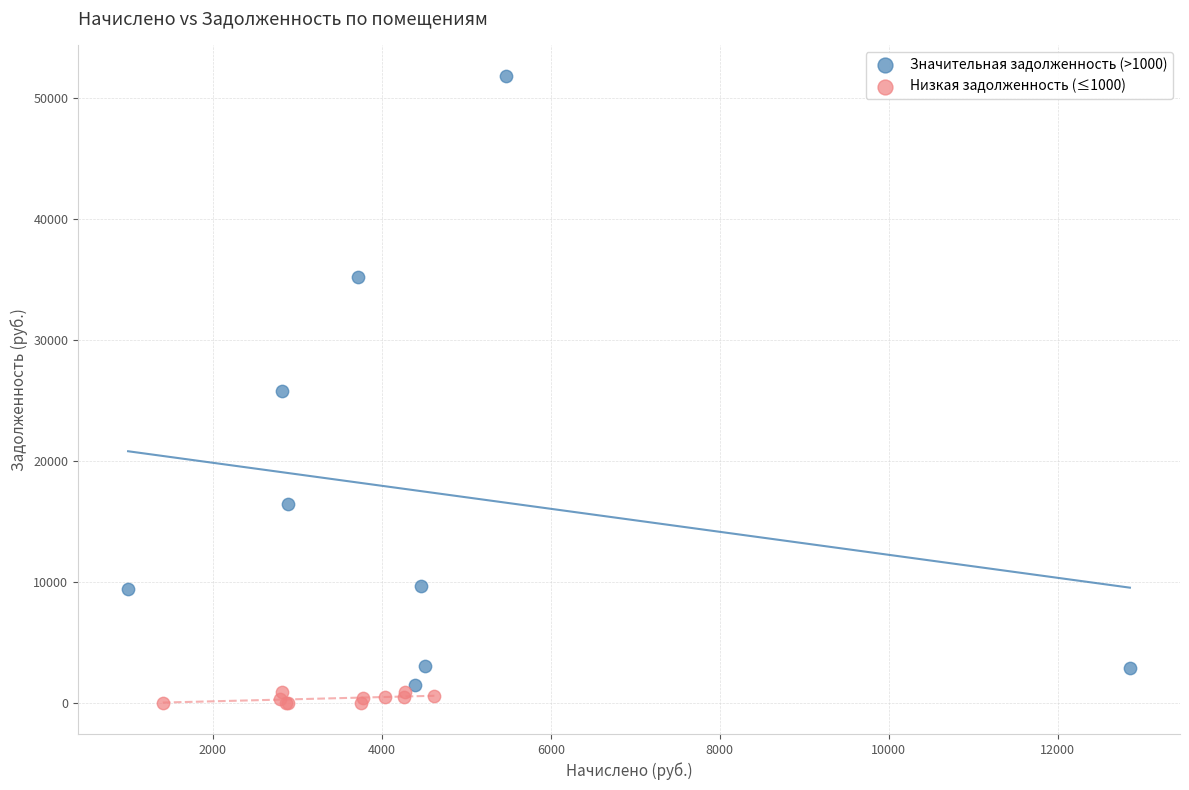

Which series has the widest spread of Y values?

Значительная задолженность (>1000)